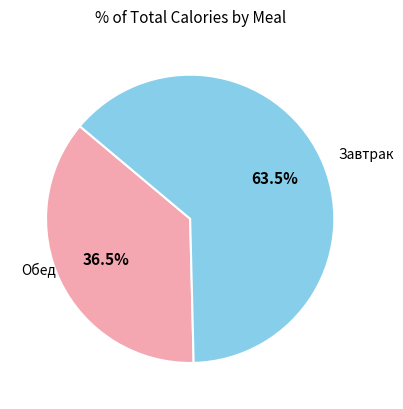

Which has a higher value, Завтрак or Обед?

Обед